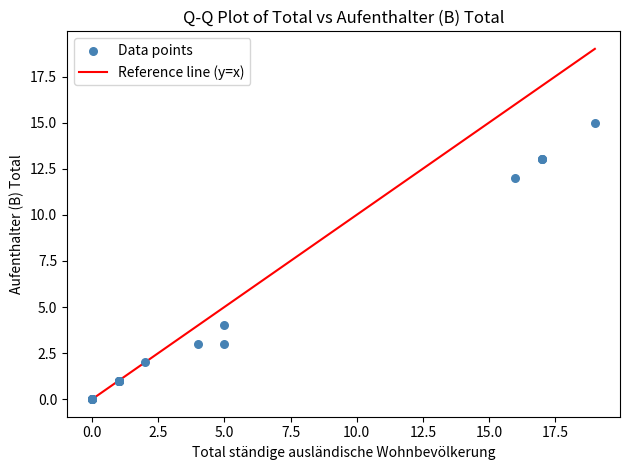

What Y value in the scatter plot is closest to 7?

4